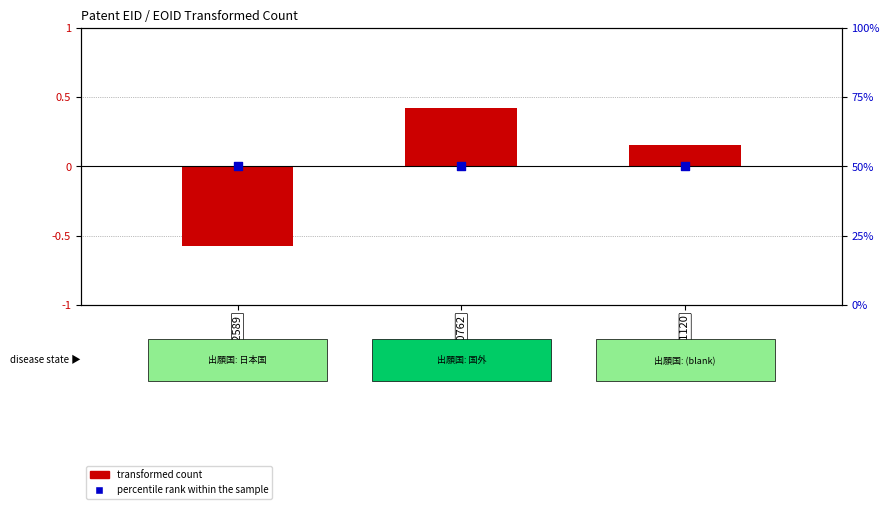

At how many categories does at least one series exceed 35?

3